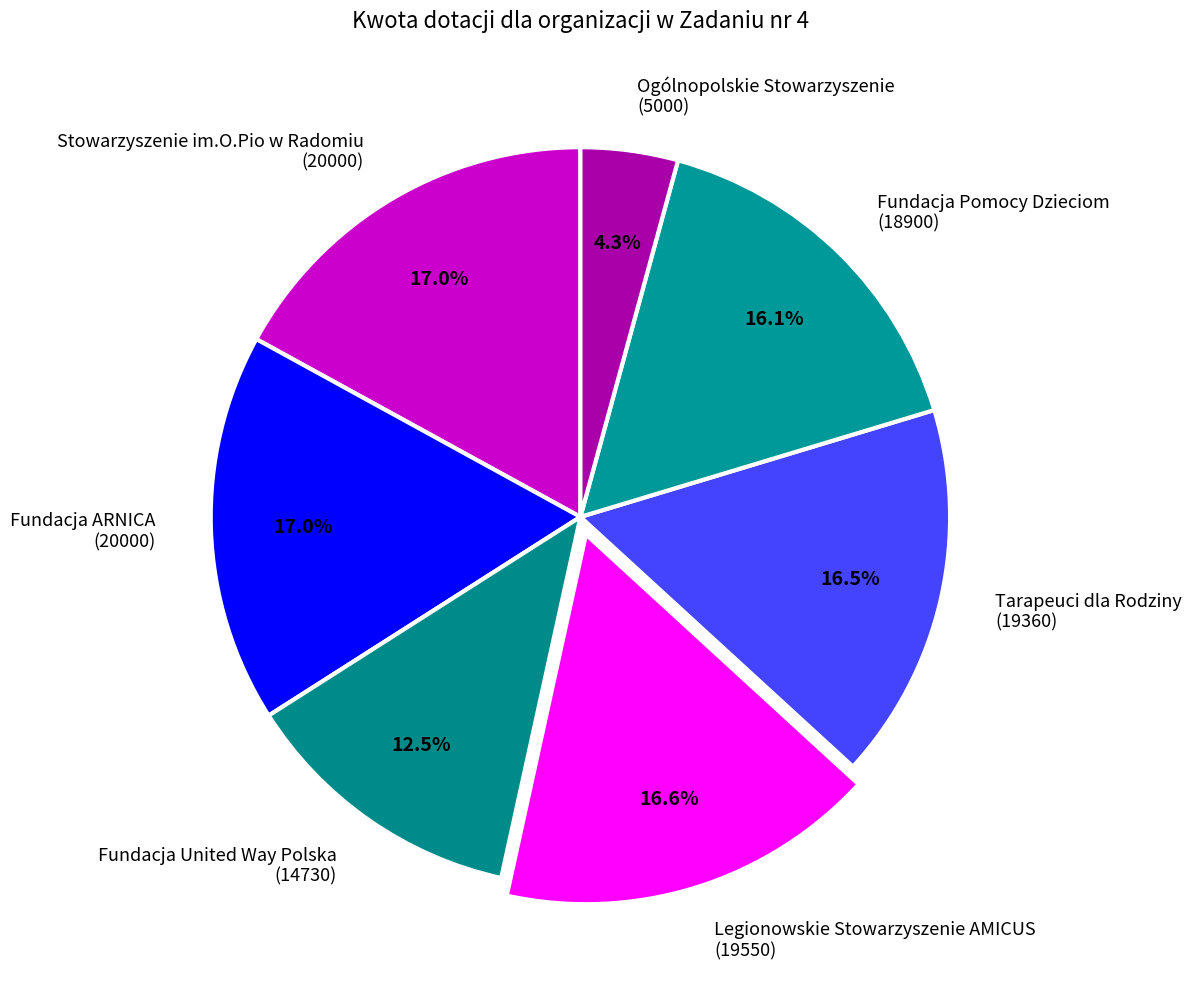

Which has a higher value, Tarapeuci dla Rodziny (19360) or Stowarzyszenie im.O.Pio w Radomiu (20000)?

Stowarzyszenie im.O.Pio w Radomiu (20000)